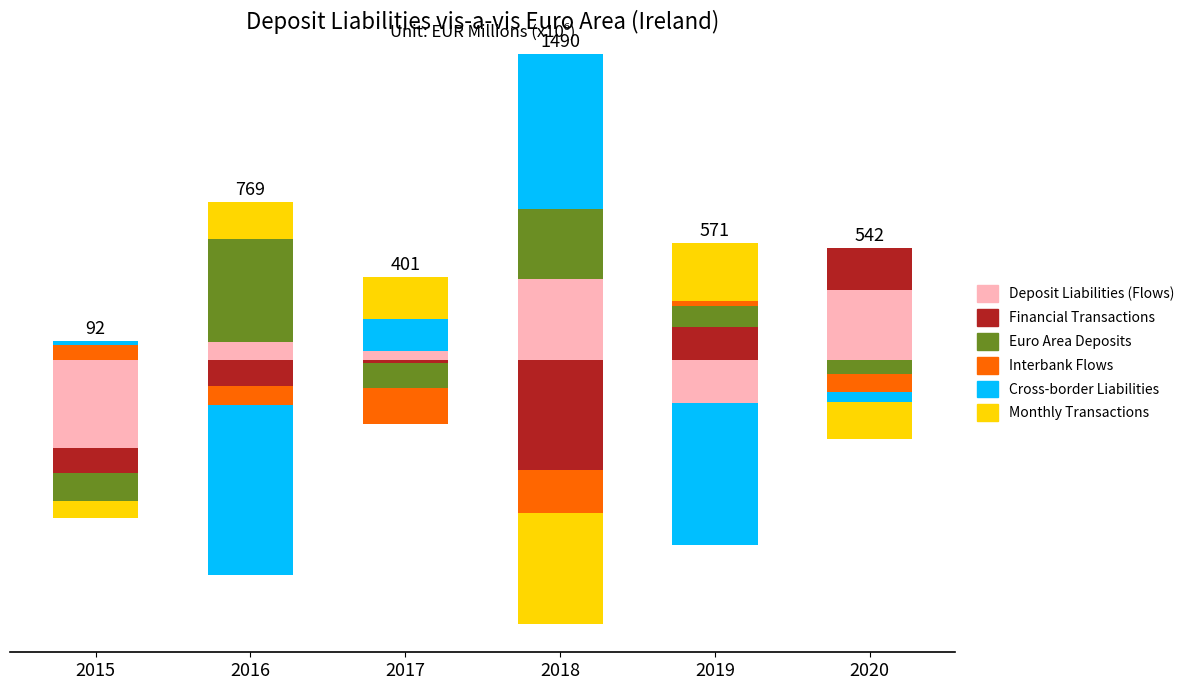

The Monthly Transactions series shows 0.0 at 2015. True or false?

True